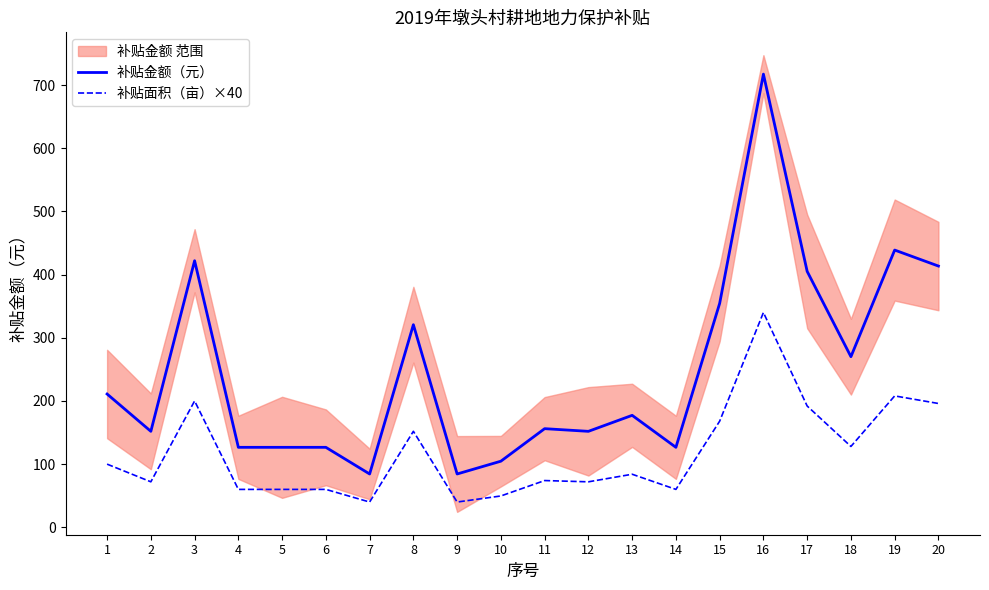

True or false: 补贴面积（亩）×40 and 补贴金额（元） cross at least once.

False